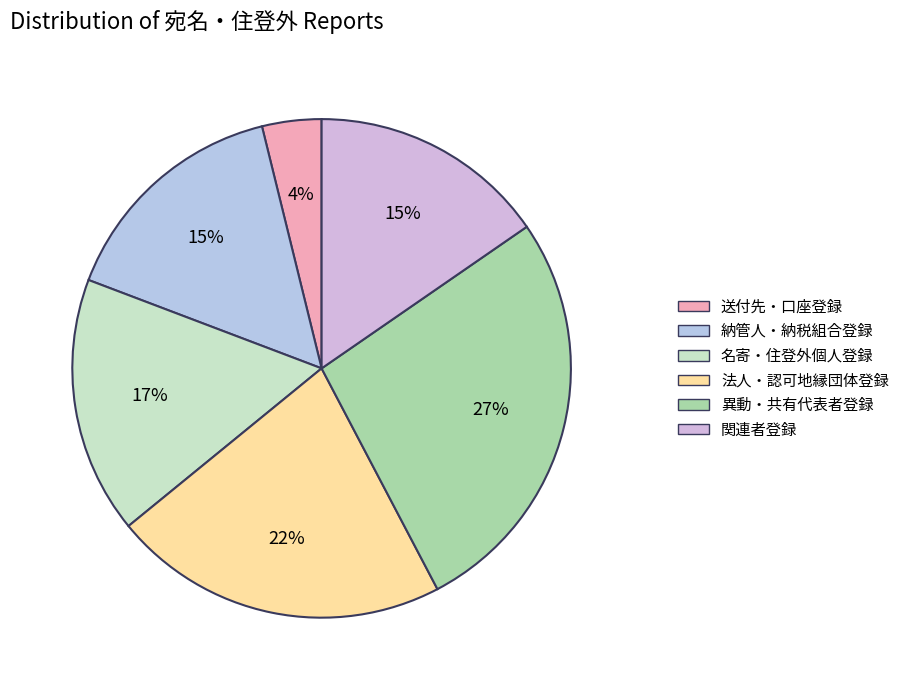

Which slice is the smallest?

送付先・口座登録